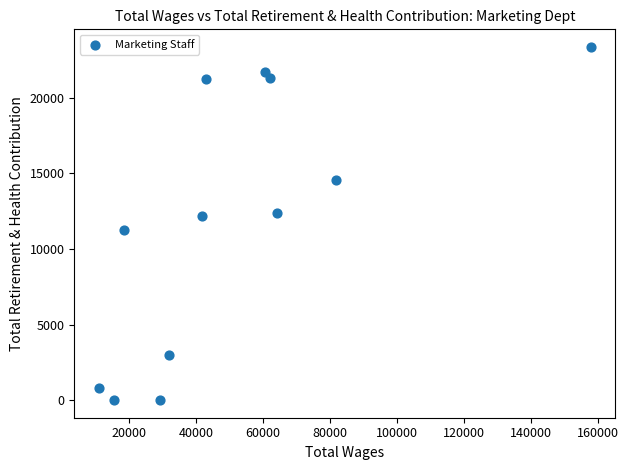

What is the range of Y values (max minus min)?

23375